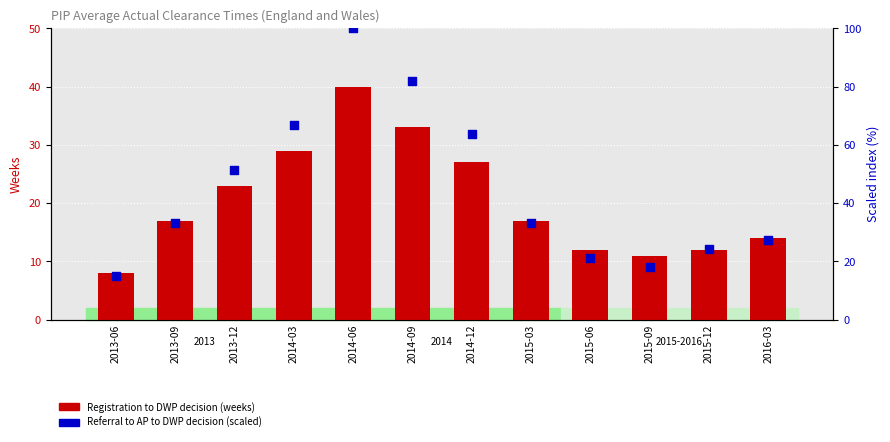

Which series reaches the minimum Y coordinate?

Registration to DWP decision